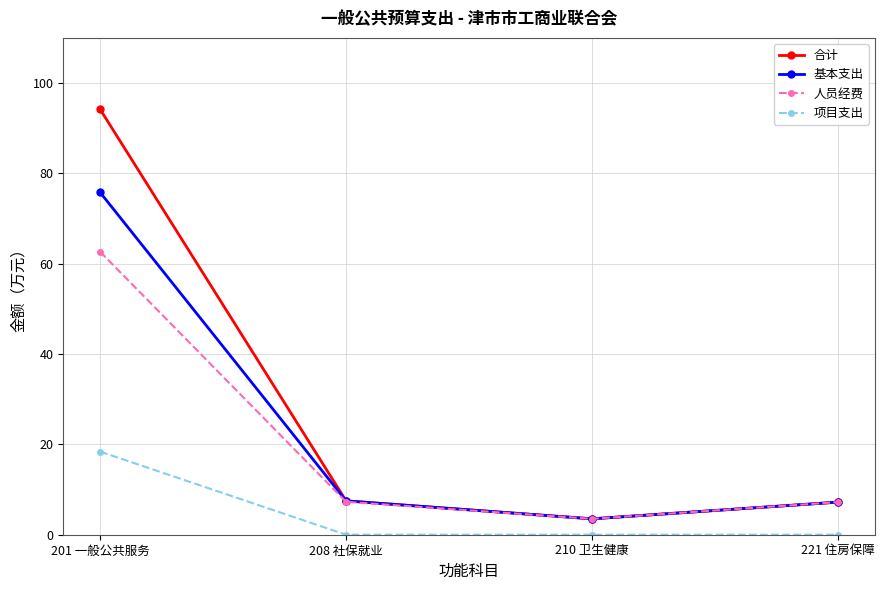

True or false: 项目支出 and 人员经费 cross at least once.

False